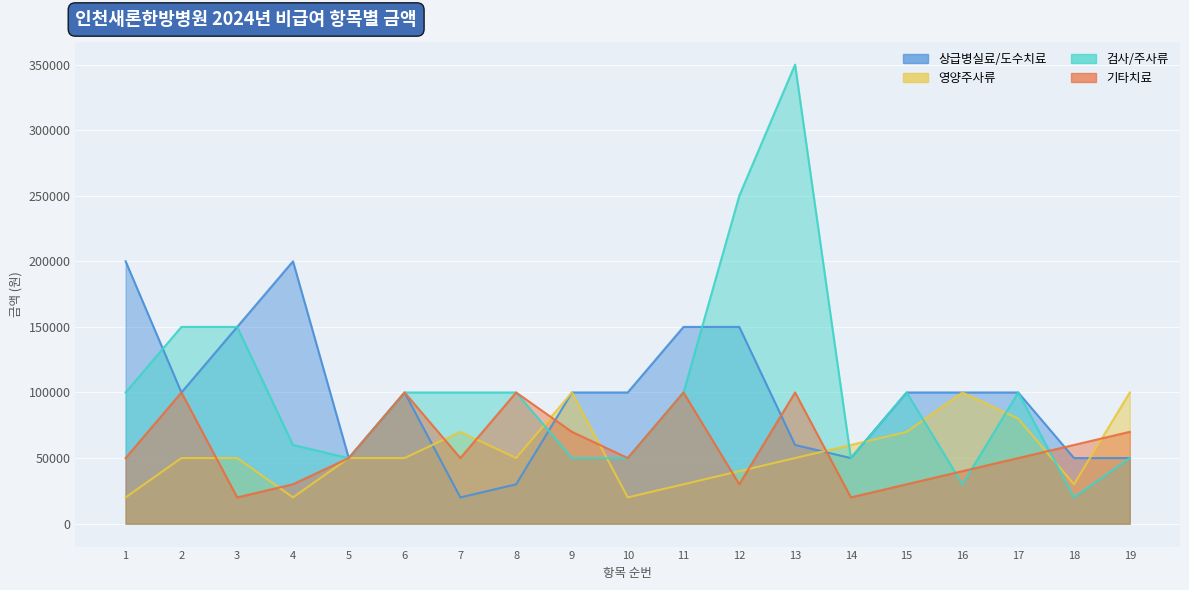

Reading left to right, what are all the values shown in this chart?

상급병실료/도수치료: 1=200000	2=100000	3=150000	4=200000	5=50000	6=100000	7=20000	8=30000	9=100000	10=100000	11=150000	12=150000	13=60000	14=50000	15=100000	16=100000	17=100000	18=50000	19=50000
영양주사류: 1=20000	2=50000	3=50000	4=20000	5=50000	6=50000	7=70000	8=50000	9=100000	10=20000	11=30000	12=40000	13=50000	14=60000	15=70000	16=100000	17=80000	18=30000	19=100000
검사/주사류: 1=100000	2=150000	3=150000	4=60000	5=50000	6=100000	7=100000	8=100000	9=50000	10=50000	11=100000	12=250000	13=350000	14=50000	15=100000	16=30000	17=100000	18=20000	19=50000
기타치료: 1=50000	2=100000	3=20000	4=30000	5=50000	6=100000	7=50000	8=100000	9=70000	10=50000	11=100000	12=30000	13=100000	14=20000	15=30000	16=40000	17=50000	18=60000	19=70000